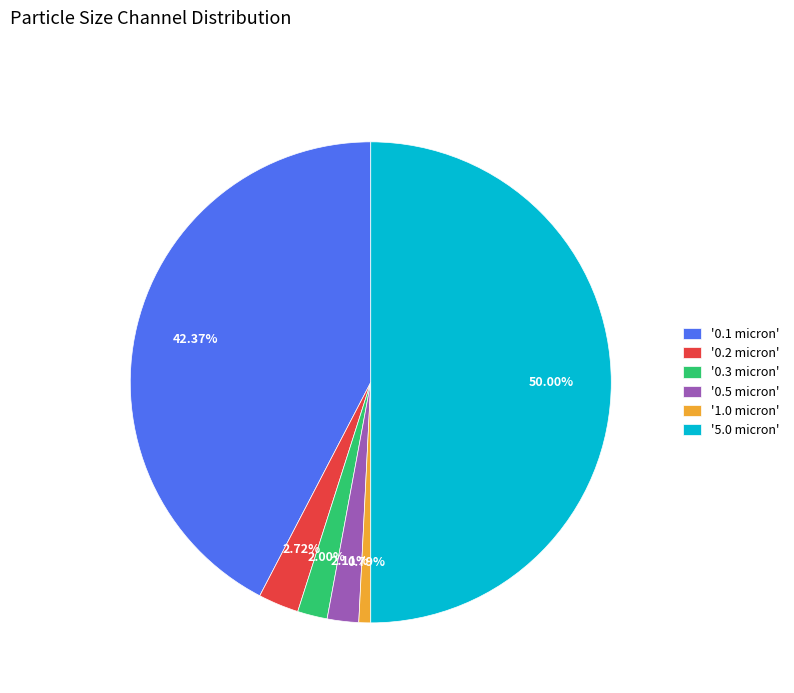

Between '0.2 micron' and '0.3 micron', which is larger?

'0.2 micron'